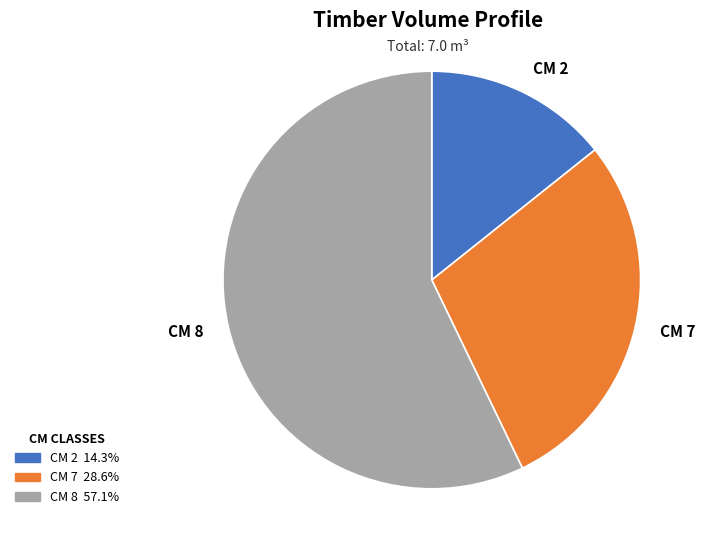

Between CM 7 and CM 8, which is larger?

CM 8